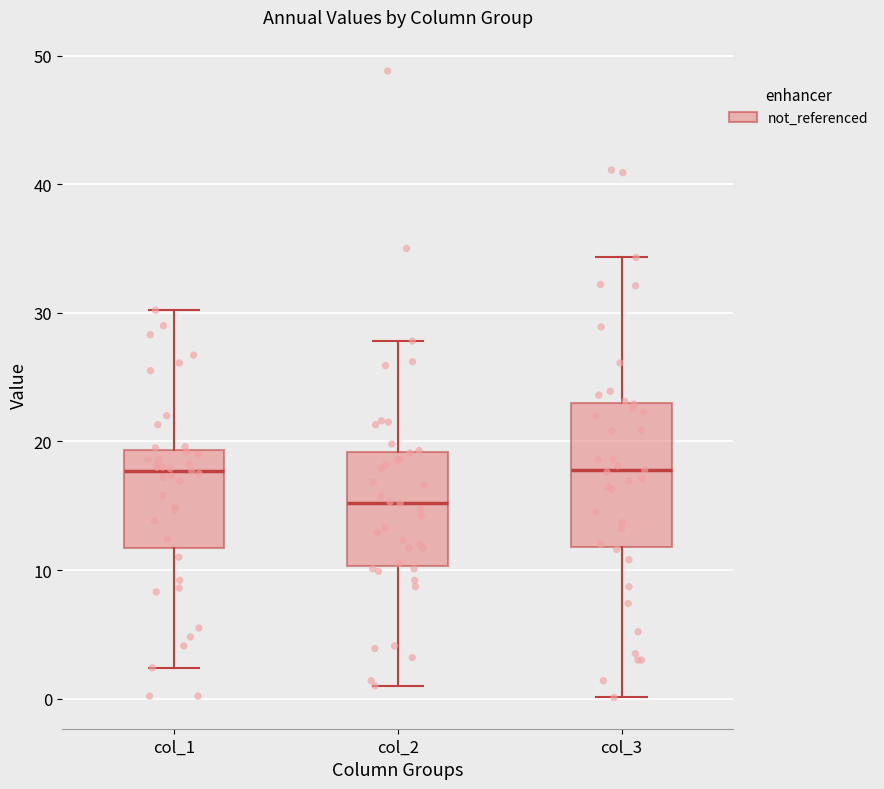

Comparing the boxes themselves (not the whiskers), which one is the tallest?

col_3